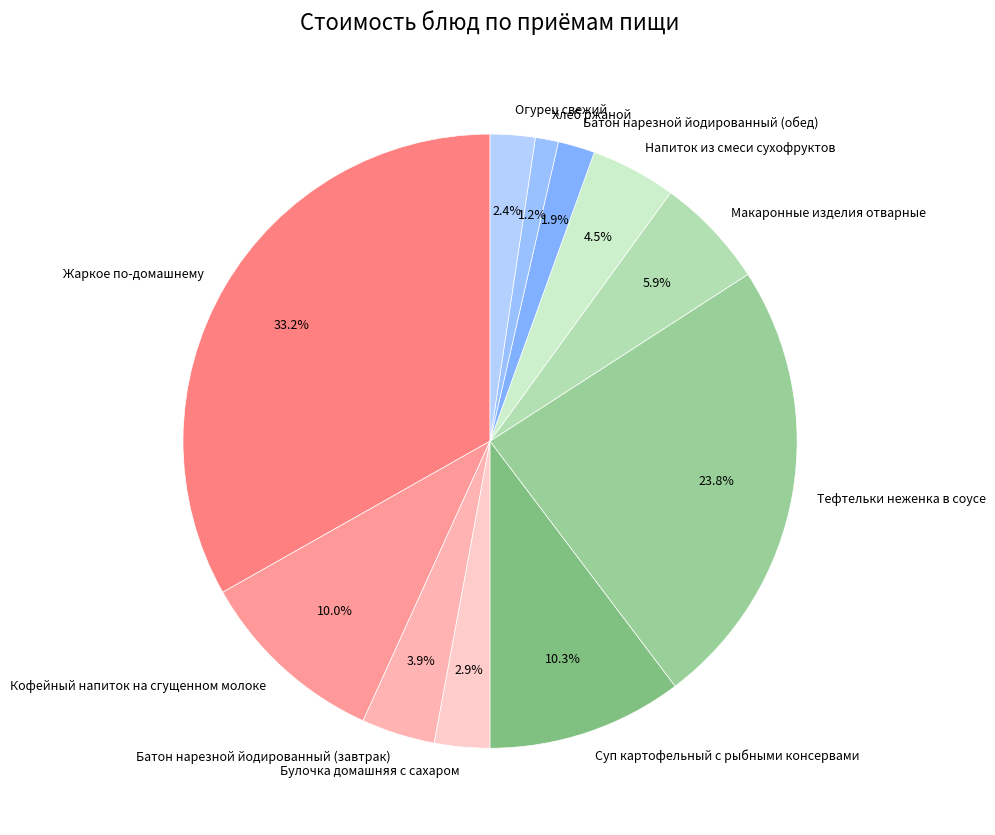

Between Батон нарезной йодированный (завтрак) and Кофейный напиток на сгущенном молоке, which is larger?

Кофейный напиток на сгущенном молоке